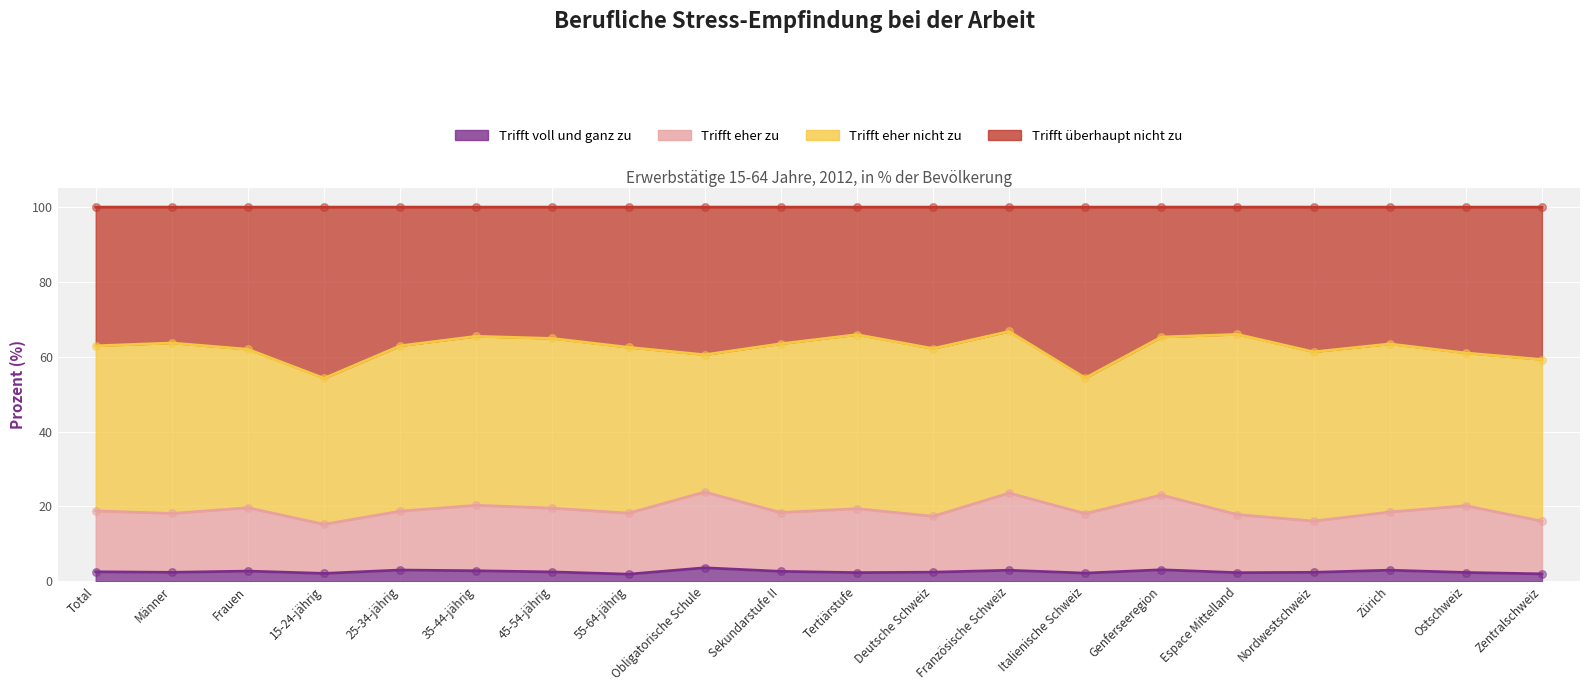

Which series contains the lowest Y value?

Trifft voll und ganz zu